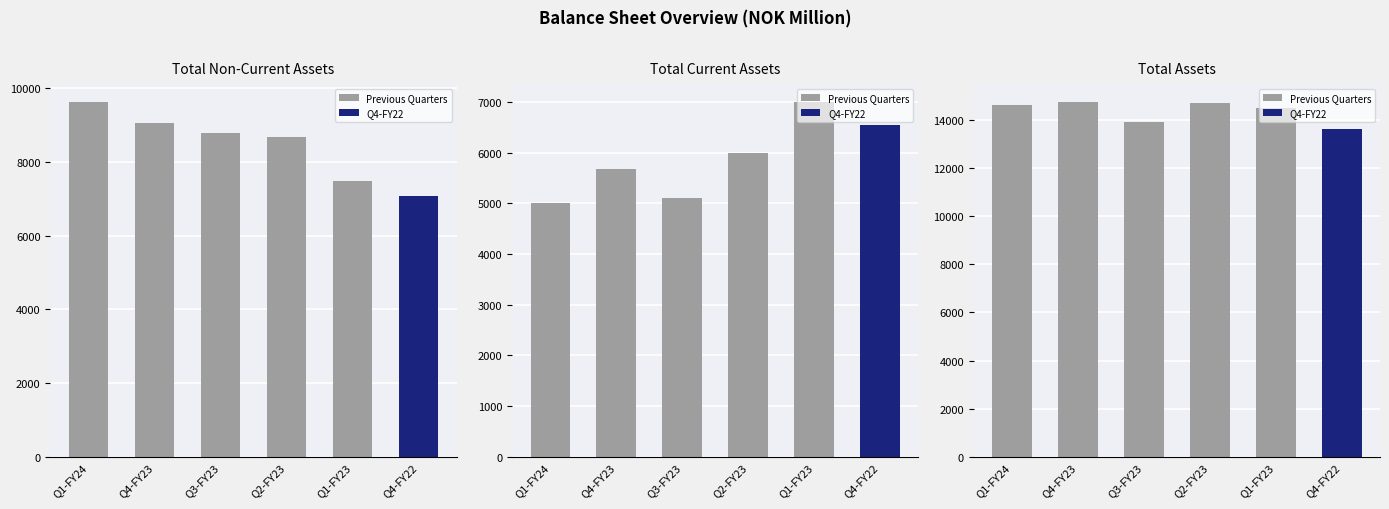

Reading left to right, what are all the values shown in this chart?

Total non-current assets: 9633.4	9068.1	8789.7	8691.1	7498.3	7069.4
Total current assets: 5010.8	5686.7	5108.7	5998.1	7003.4	6539.4
Total assets: 14644.2	14754.8	13898.3	14689.2	14501.7	13608.7